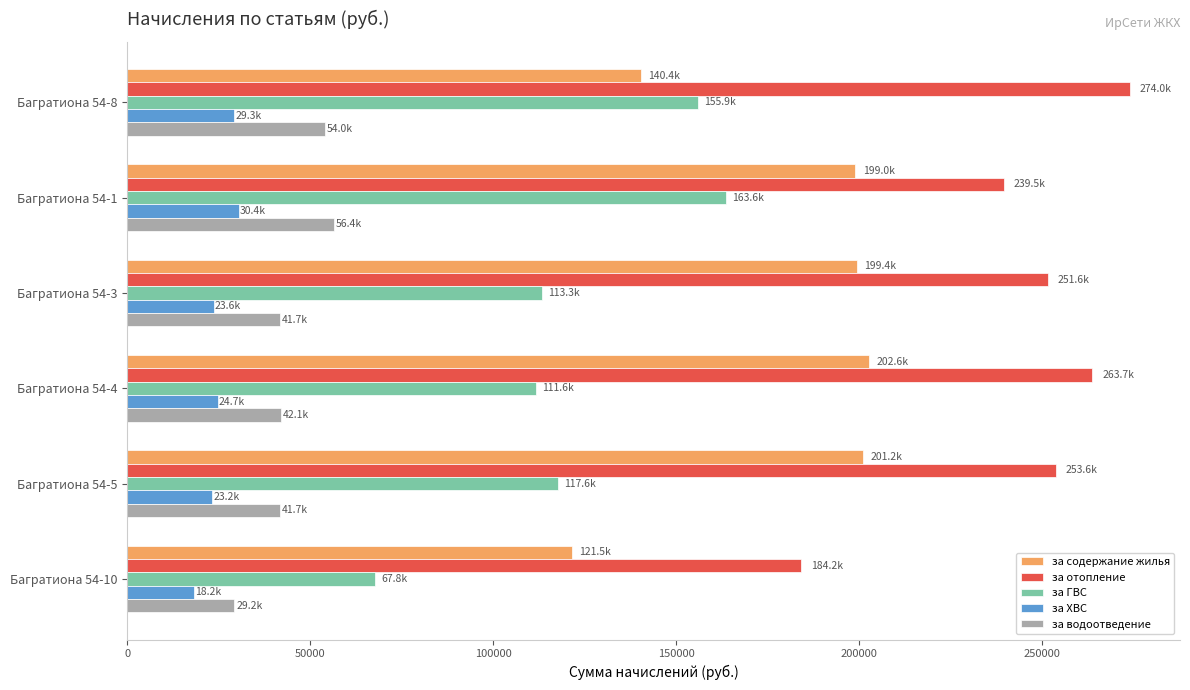

List the series in order of their peak value, highest first.

за отопление, за содержание жилья, за ГВС, за водоотведение, за ХВС